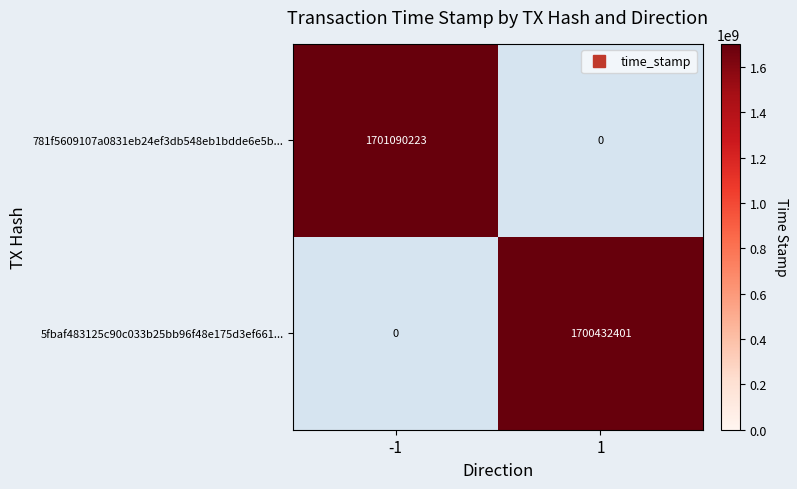

What is the difference between the highest and lowest values at -1?

1701090223